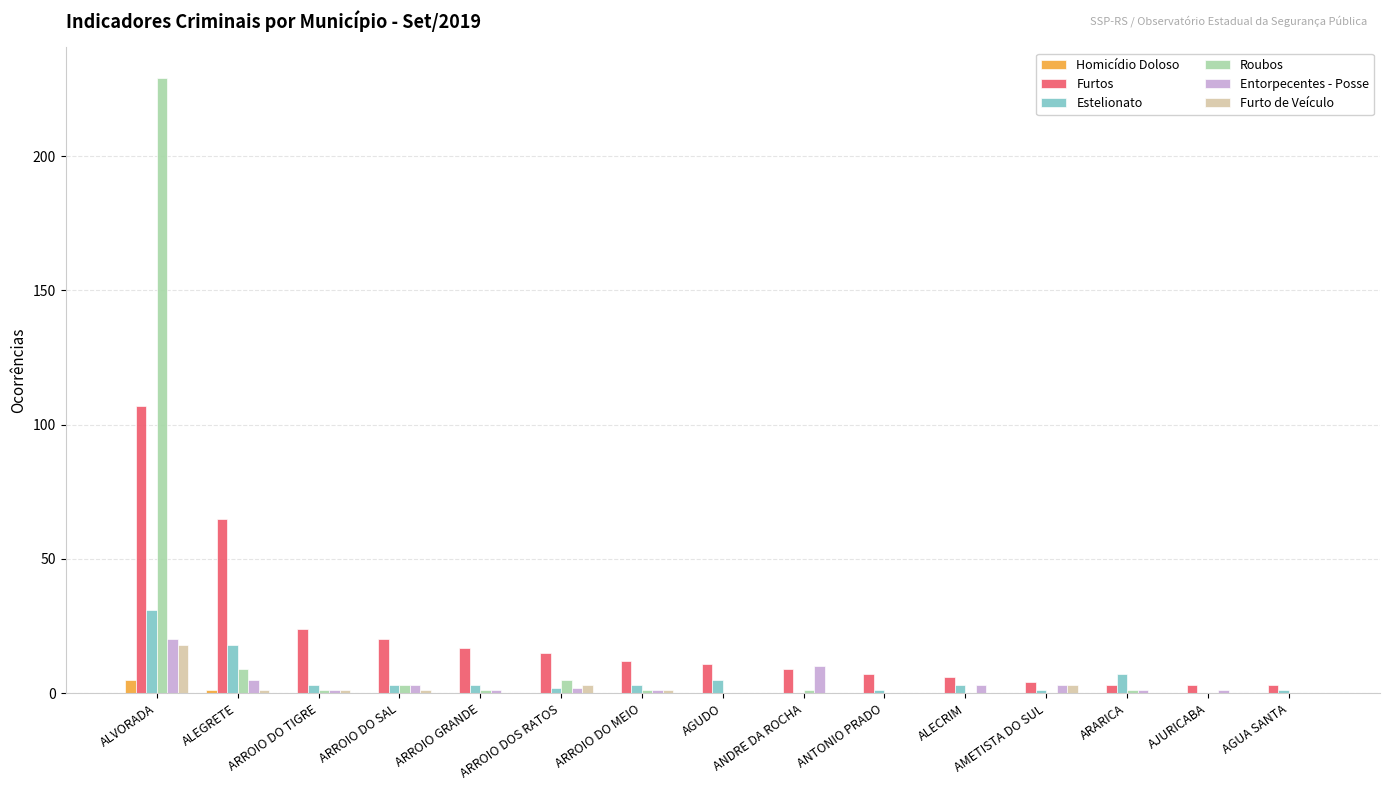

What is the sum of all Entorpecentes - Posse values?

51